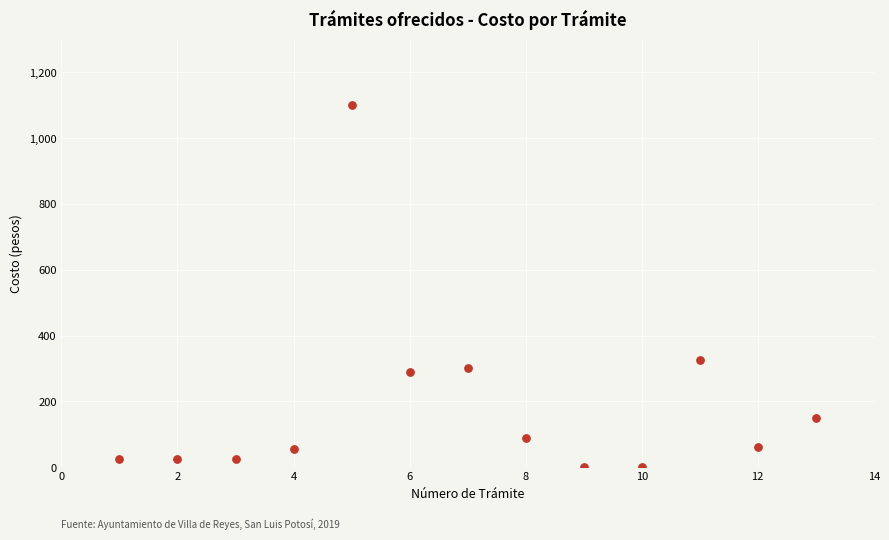

What Y value in the scatter plot is closest to 550?

325